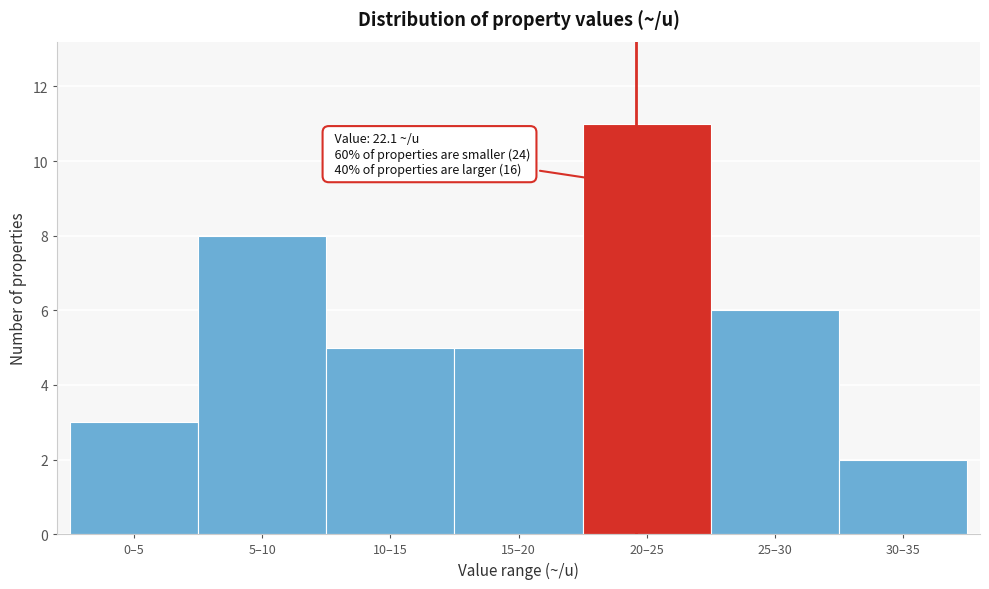

Reading left to right, list all the values displayed in this chart.

0–5=3	5–10=8	10–15=5	15–20=5	20–25=11	25–30=6	30–35=2